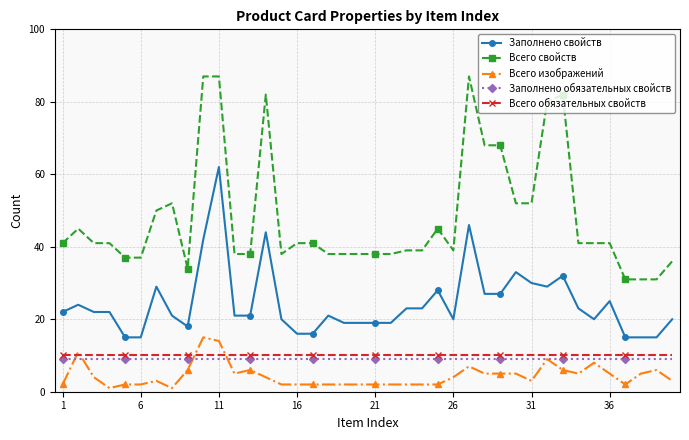

Which series has the largest range (max minus min)?

Всего свойств